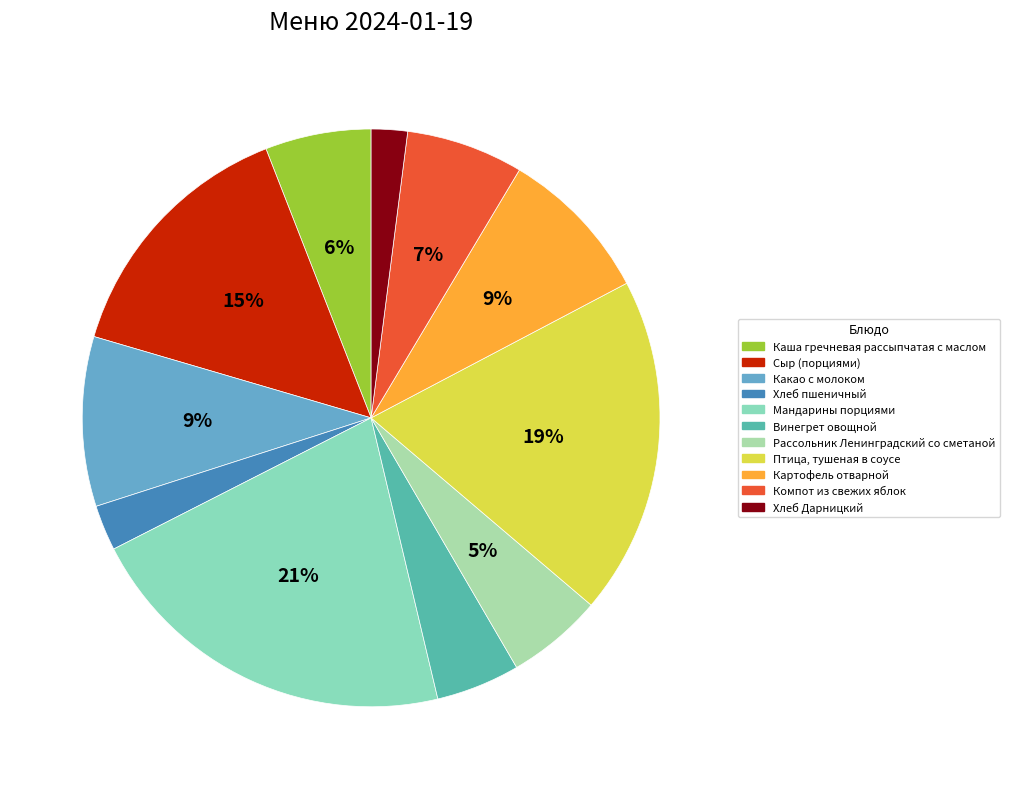

Does any single category account for the majority?

No